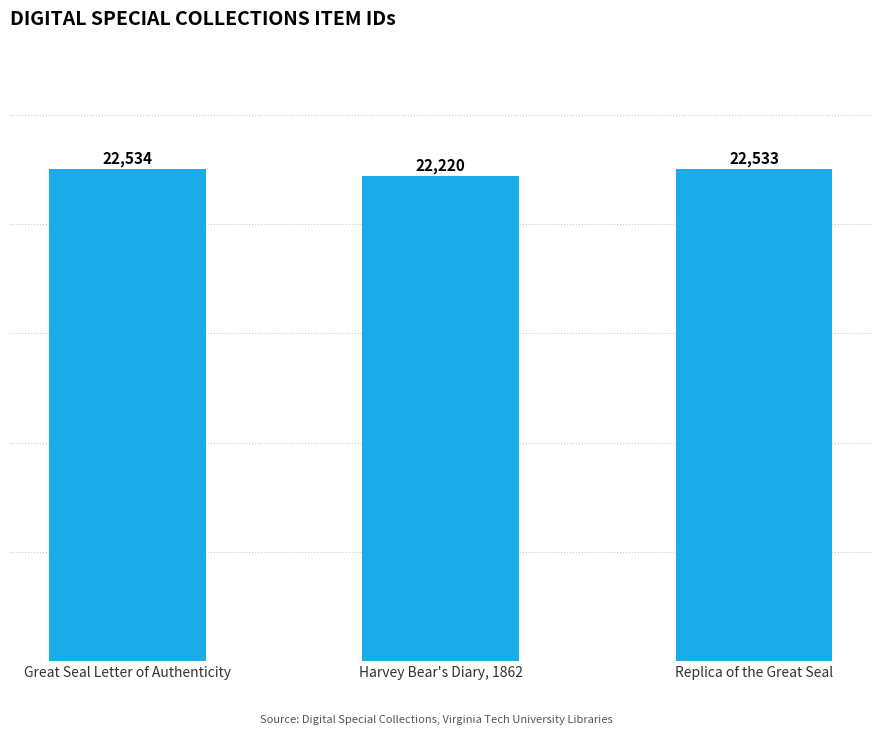

What is the change in value from Great Seal Letter of Authenticity to Replica of the Great Seal?

-1